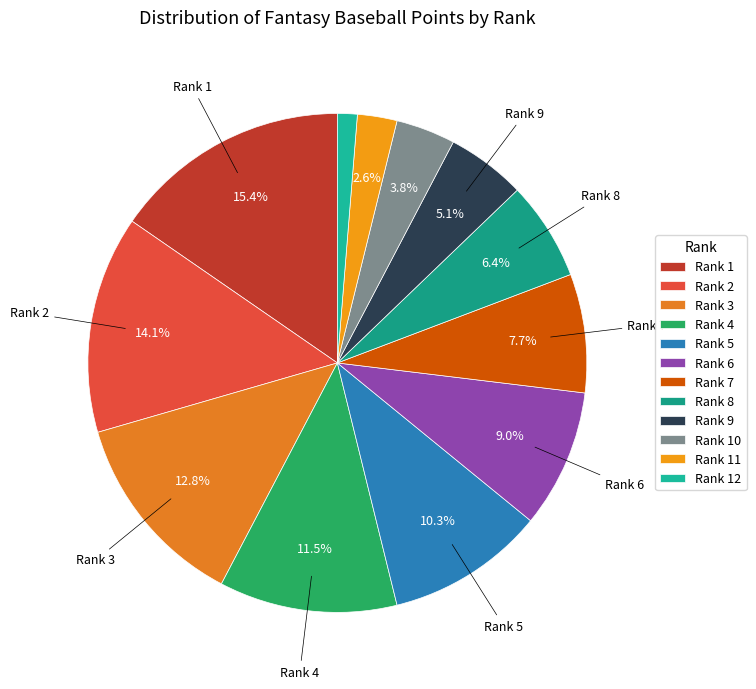

Combined, what portion of the pie is Rank 5 and Rank 3?

23.1%